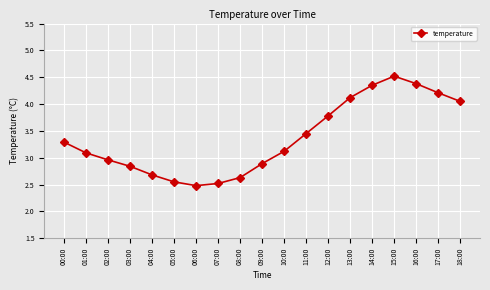

Approximately how many times larger is the value at 01:00 compared to 11:00?

0.9